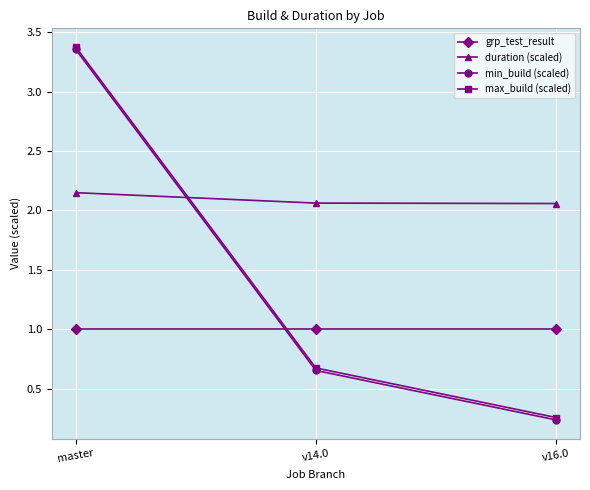

Rank the categories by max_build (scaled) value from highest to lowest.

master, v14.0, v16.0